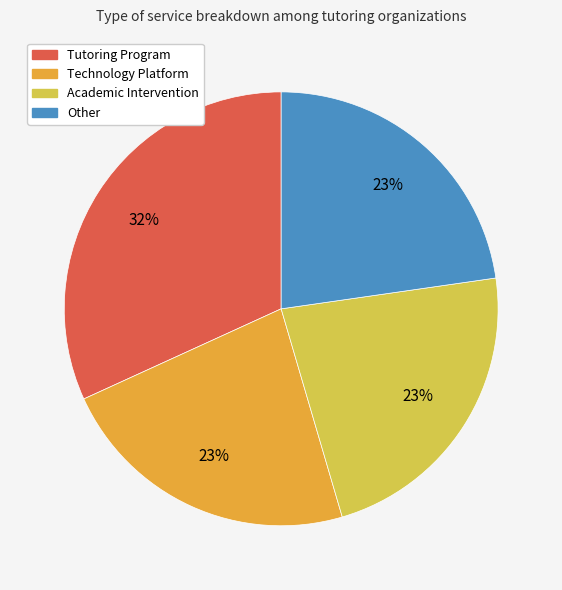

What is the largest slice in the pie chart?

Tutoring Program